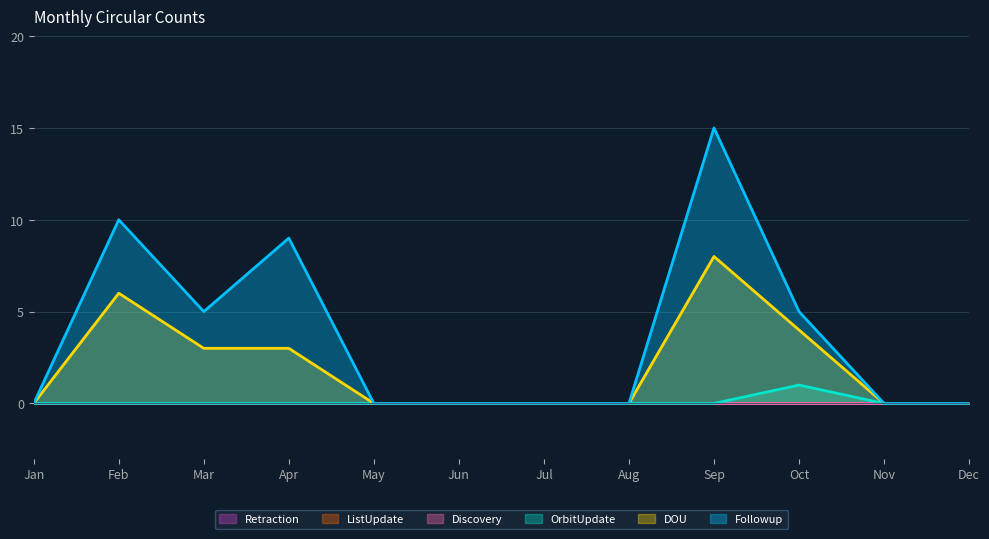

How many lines are shown in the chart?

6